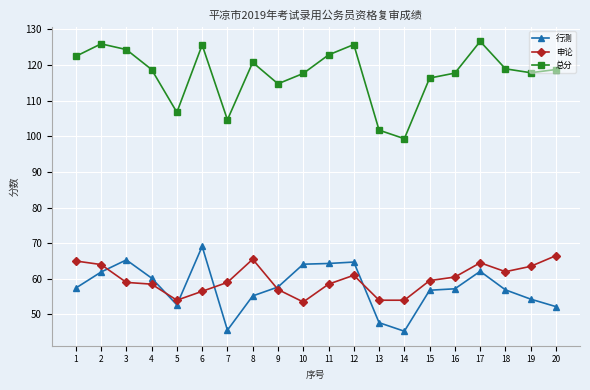

True or false: 申论 and 总分 intersect in this chart.

False